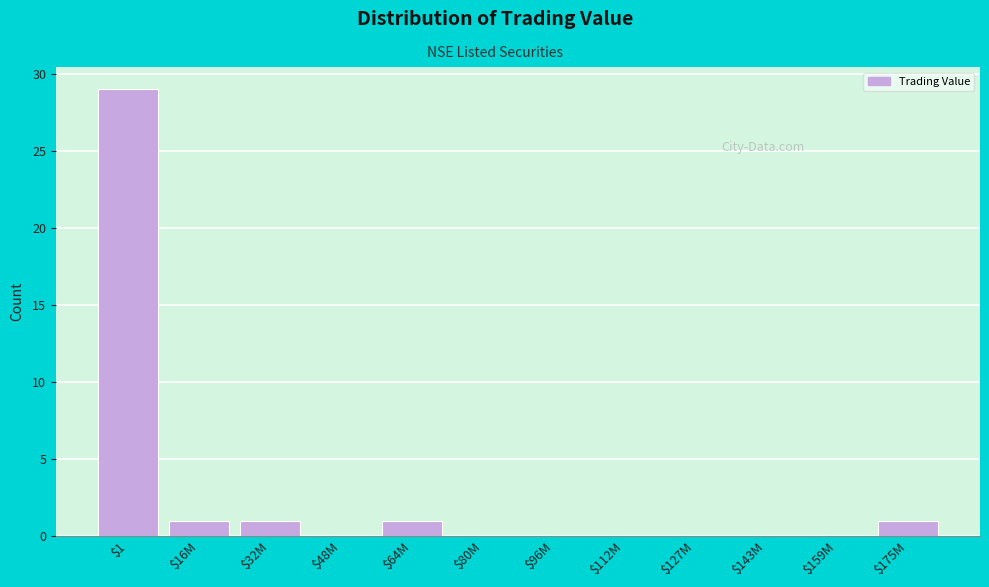

What is the greatest value displayed?

29